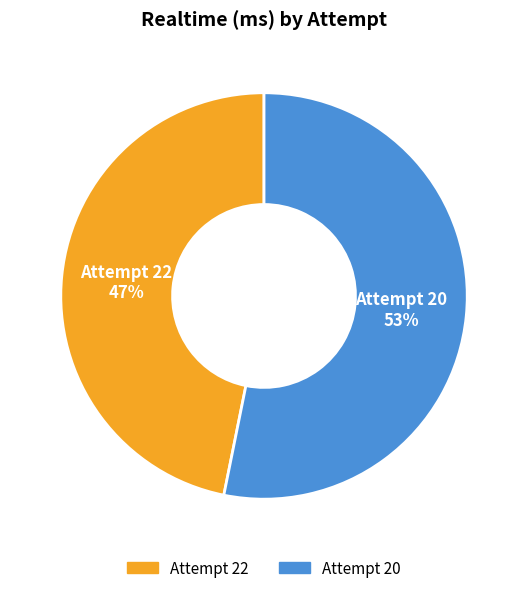

Count the number of slices in the pie.

2